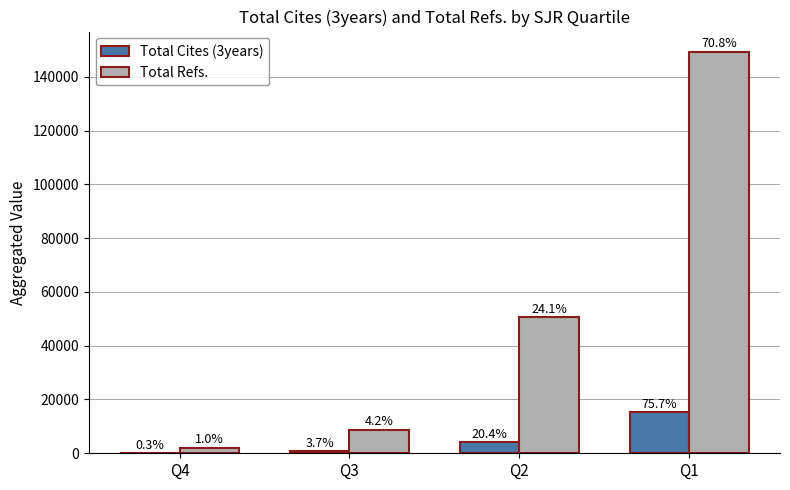

Where does the Total Refs. series first go above 50732?

Q1